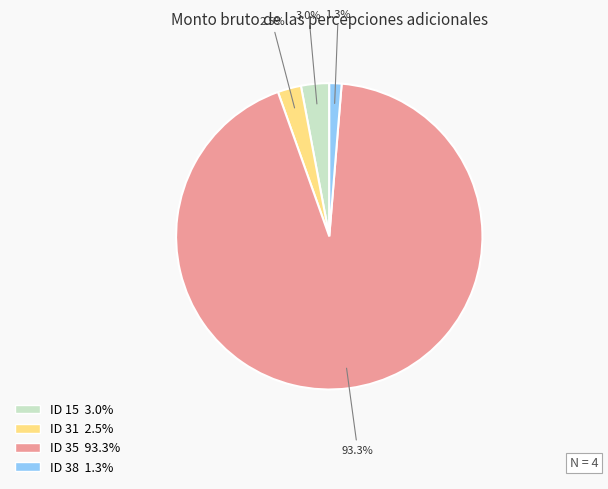

To the nearest percent, what is the difference between the ID 35 and ID 15 slice percentages?

90%